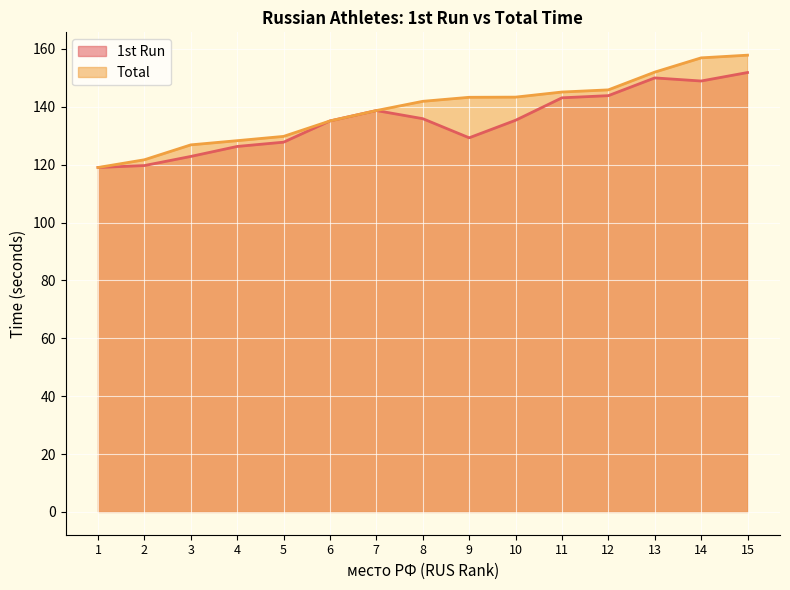

What is the approximate value of Total at 7?

138.7